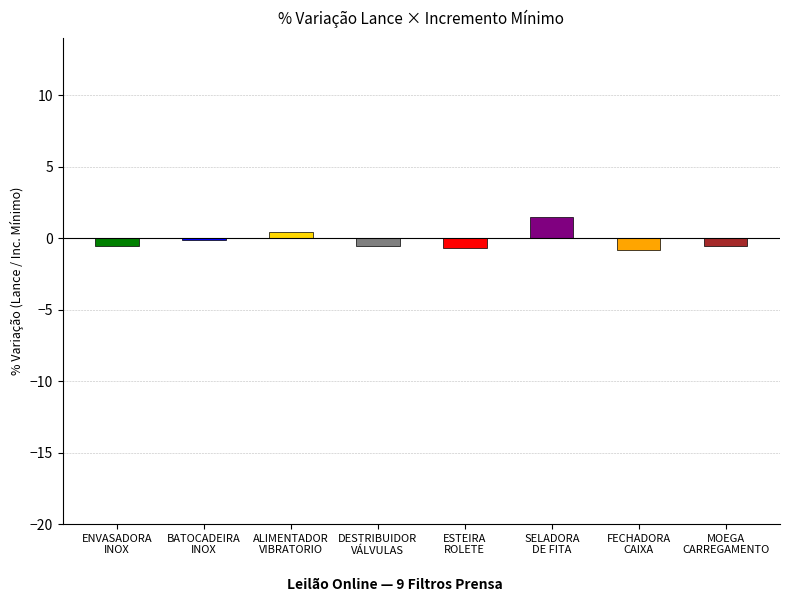

How many bars are there in total?

8